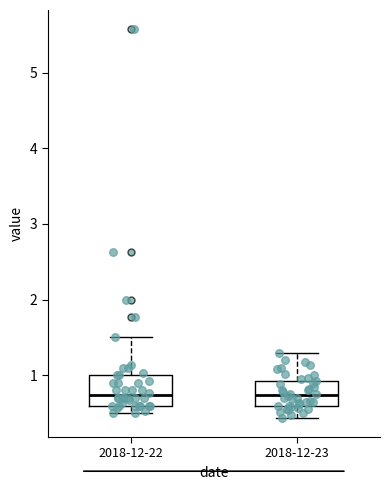

Reading left to right, read every box against the y-axis: the position of its median line, the range the box covers, and the ends of its whiskers. The values are not printed on the chart, so give them approximately, as read against the axis.

2018-12-22: median 0.7, box 0.6 to 1.0, whiskers 0.5 to 1.5
2018-12-23: median 0.7, box 0.6 to 0.9, whiskers 0.4 to 1.3